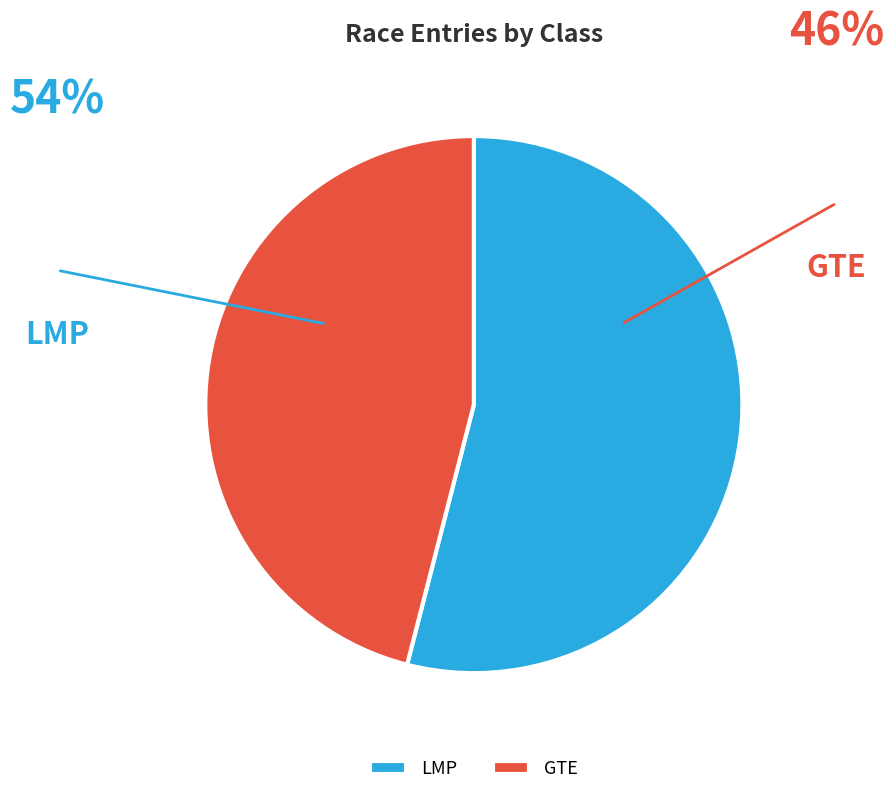

How much of the chart is everything except GTE?

54.0%